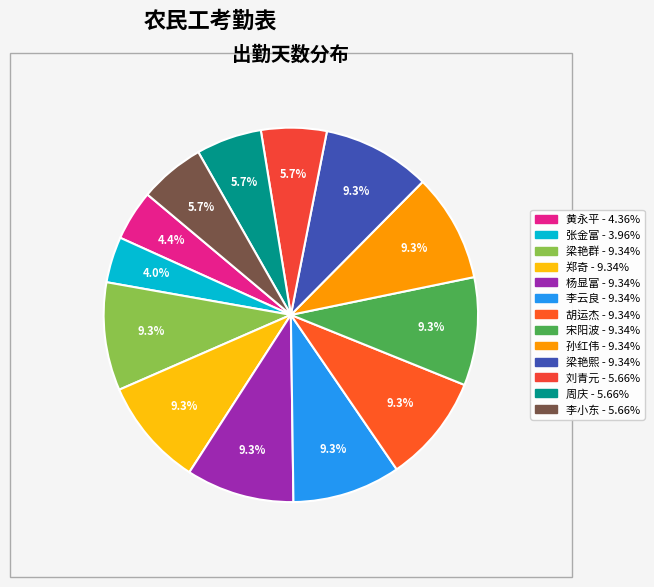

To the nearest percent, what percentage of the pie is 梁艳熙?

9%